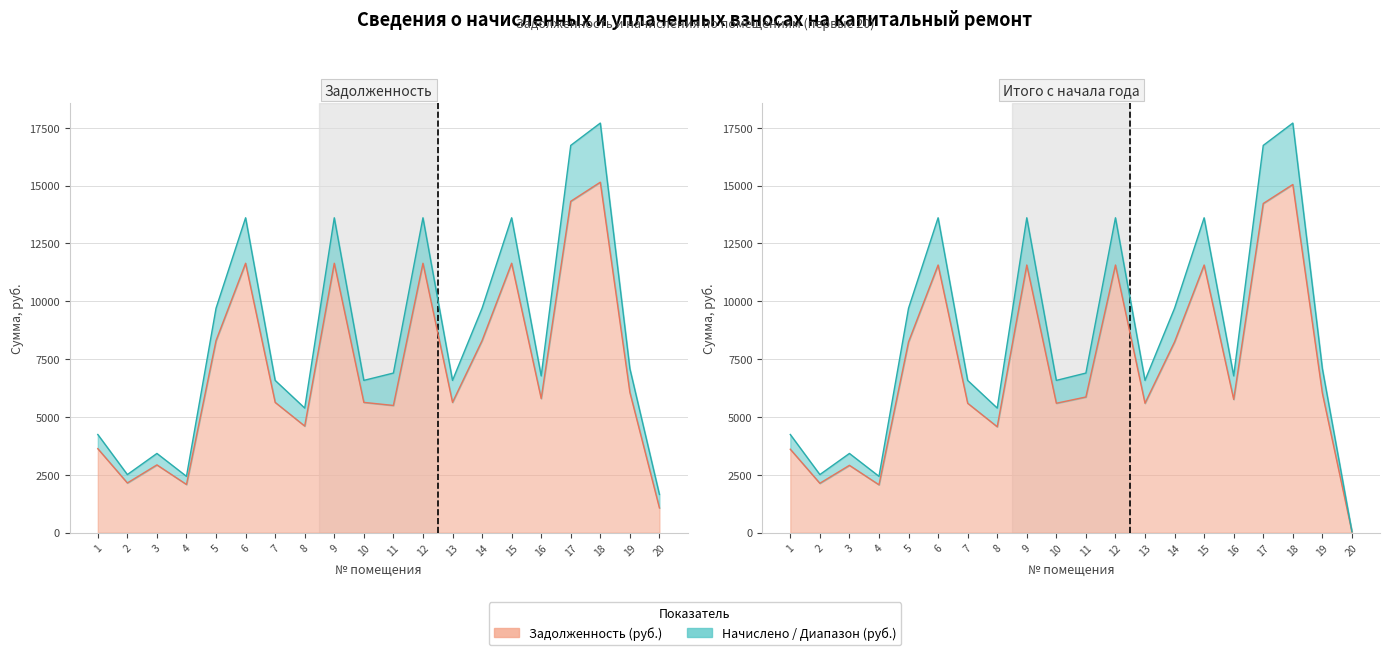

Where is задолженность nearest to the value 8108?

5